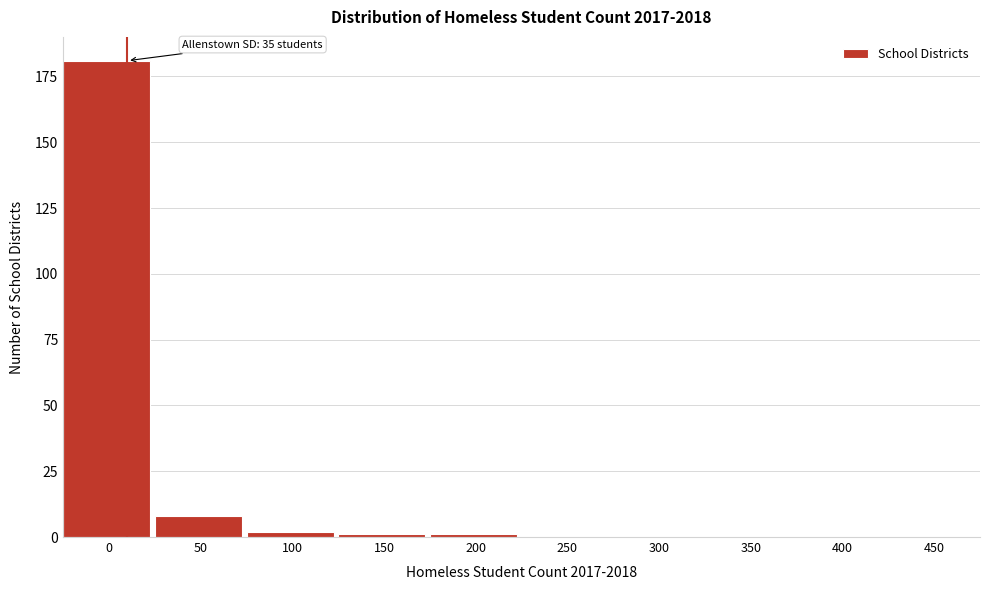

Reading left to right, extract all data points from this chart.

0=181	50=8	100=2	150=1	200=1	250=0	300=0	350=0	400=0	450=0